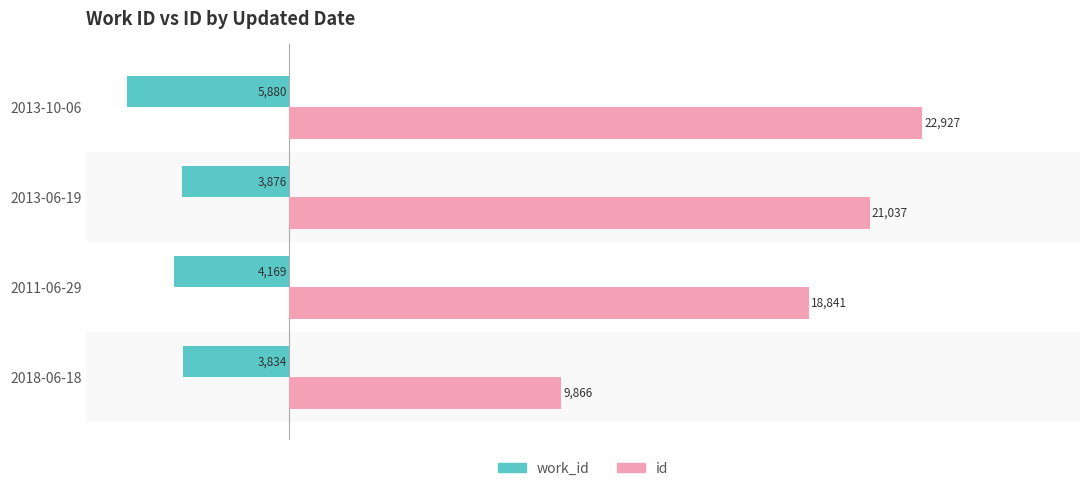

At 2018-06-18, list the series in order from smallest to largest.

work_id, id